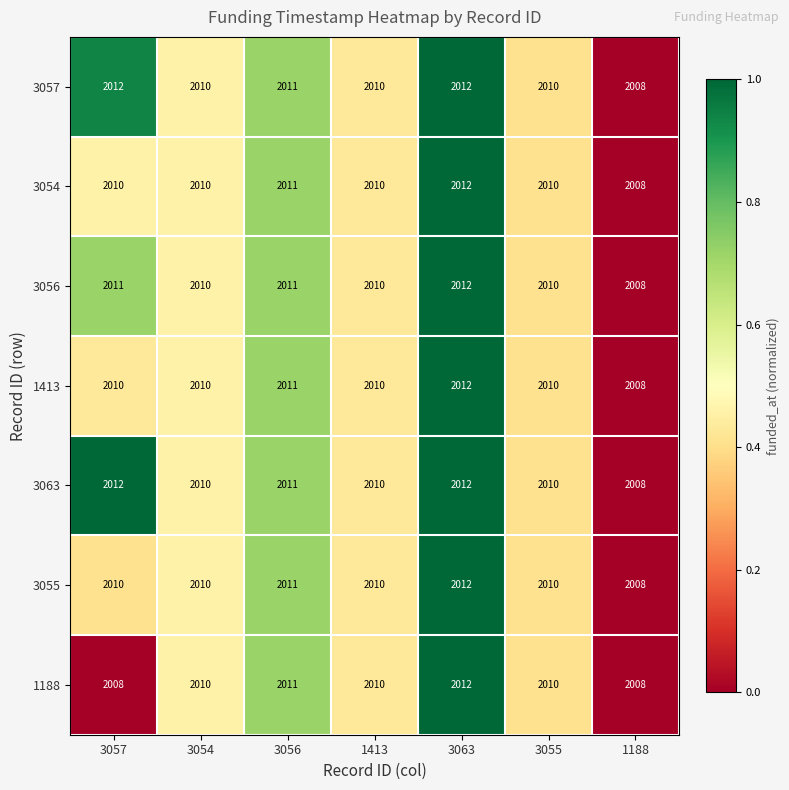

What is the total value across all series at 3057?

14073